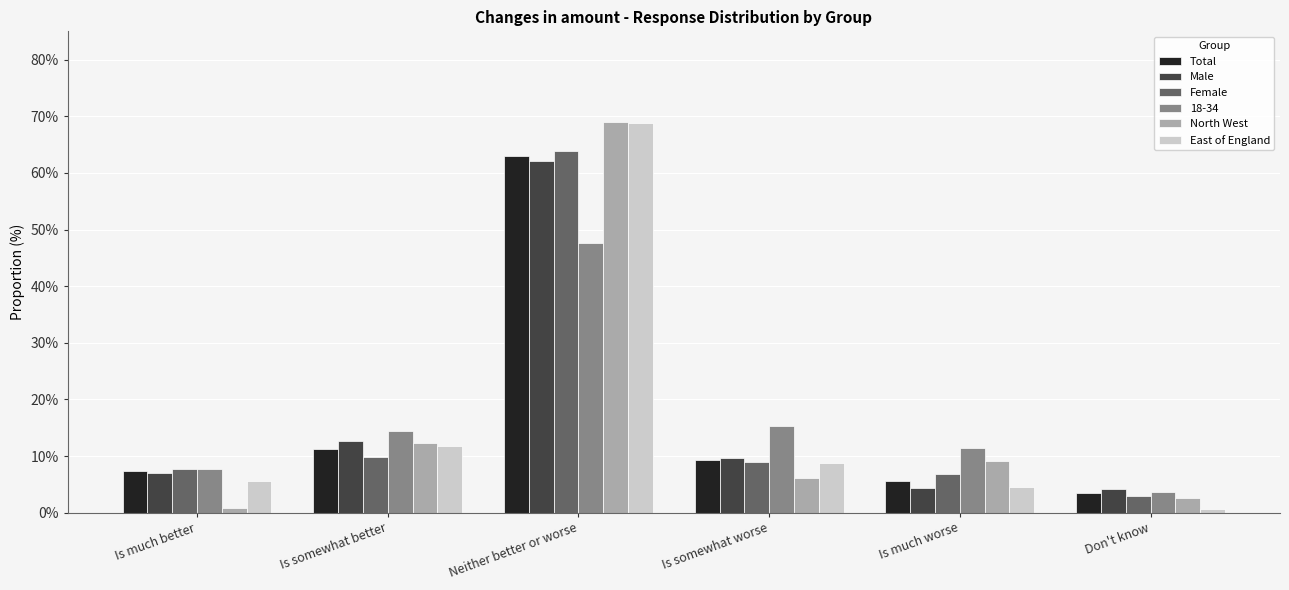

Between Is much better and Is much worse, which series saw the biggest shift?

North West